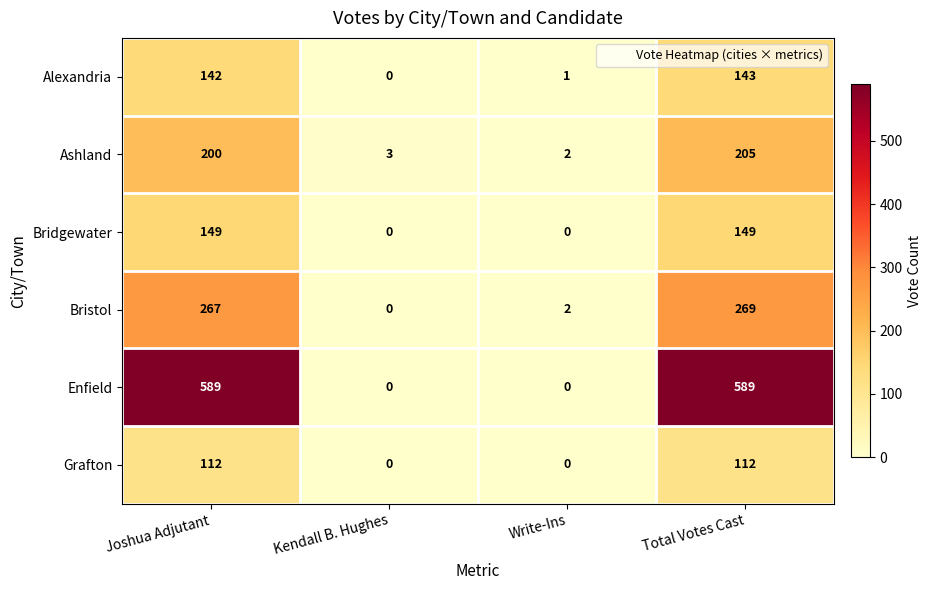

The value of Ashland at Total Votes Cast is 279. True or false?

False